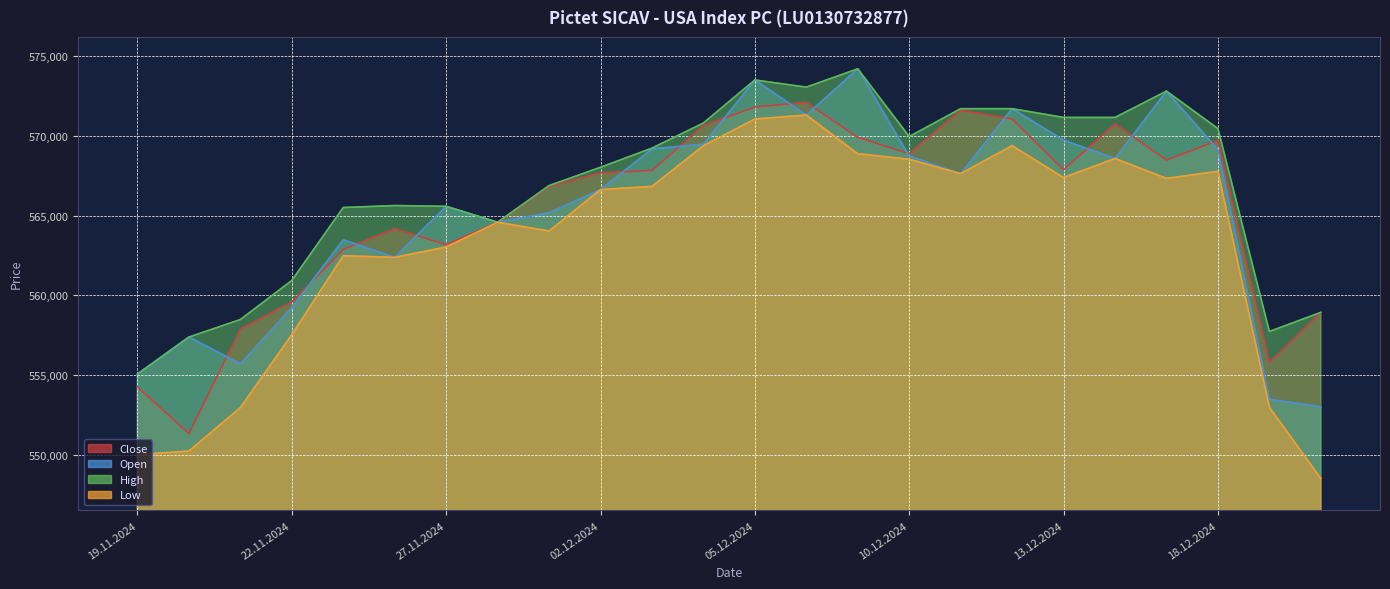

What is the minimum value shown in the chart?

548500